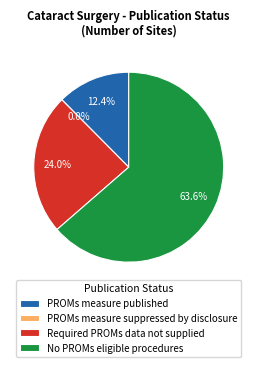

Rank the categories by value from highest to lowest.

No PROMs eligible procedures, Required PROMs data not supplied, PROMs measure published, PROMs measure suppressed by disclosure